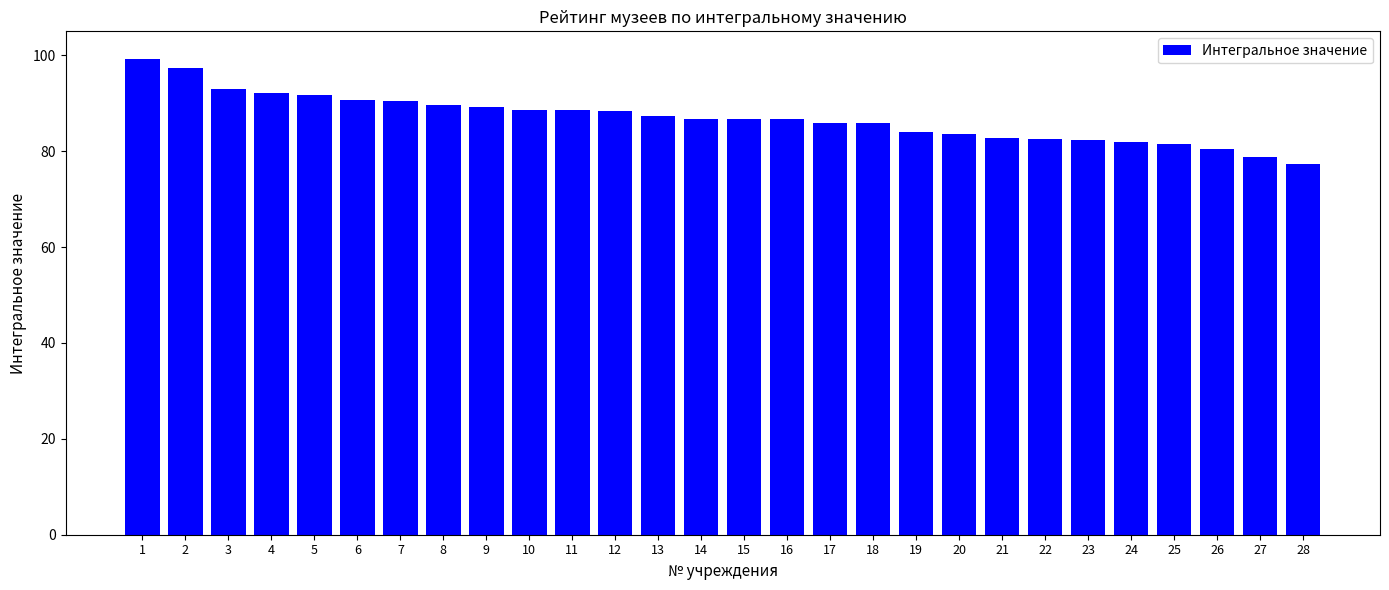

How many categories are shown in the chart?

28